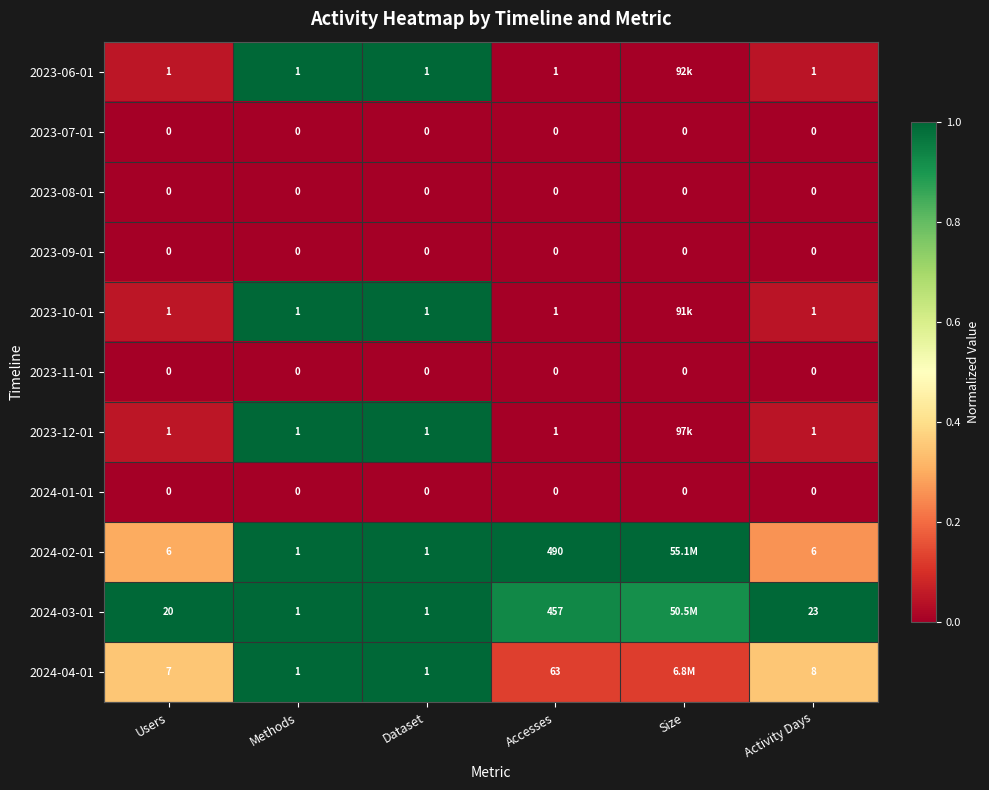

Is the value of 2024-01-01 at Accesses greater than the value of 2024-02-01 at Activity Days?

No